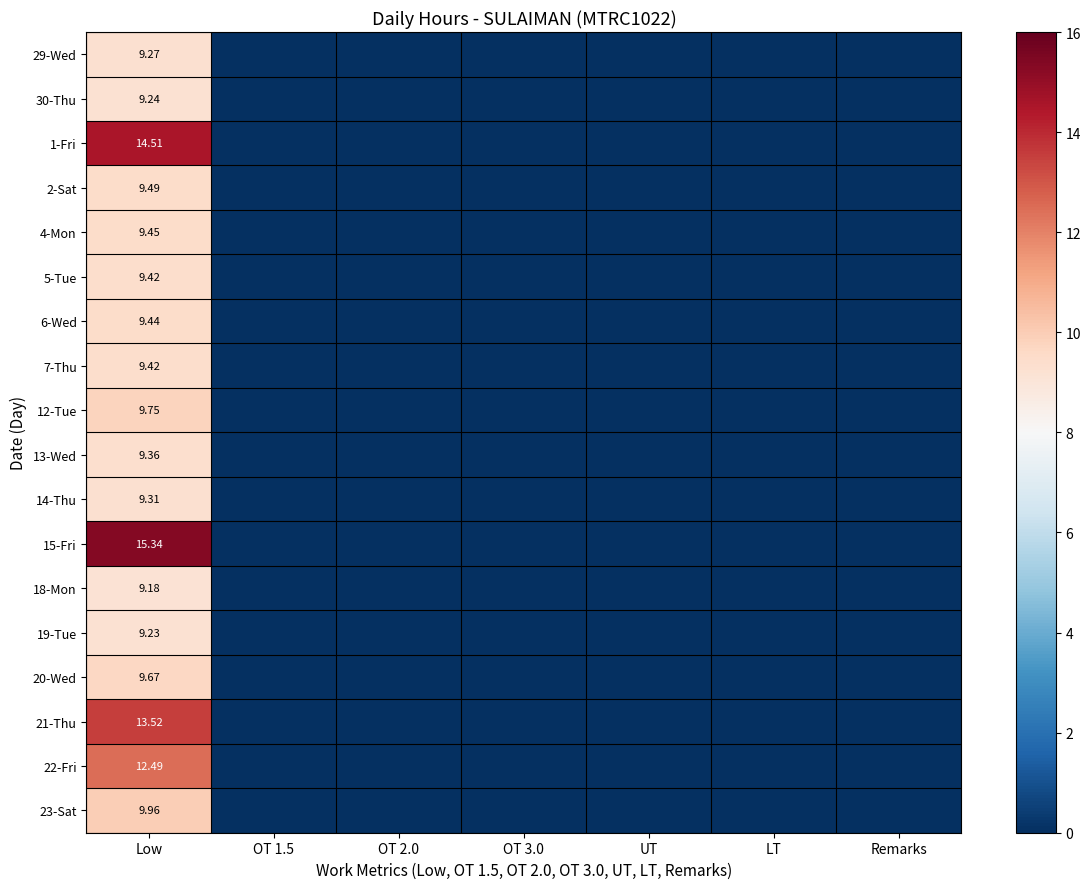

What is the average value of the 6-Wed series?

1.3